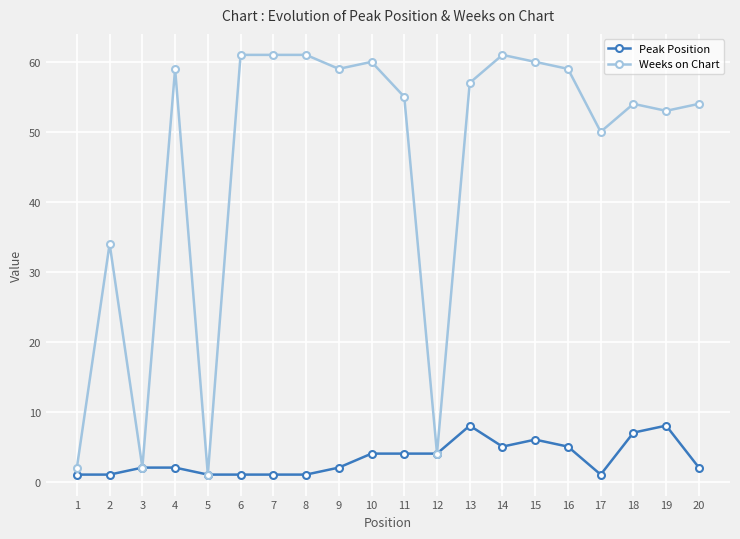

What is the spread (max minus min) of values at 16?

54